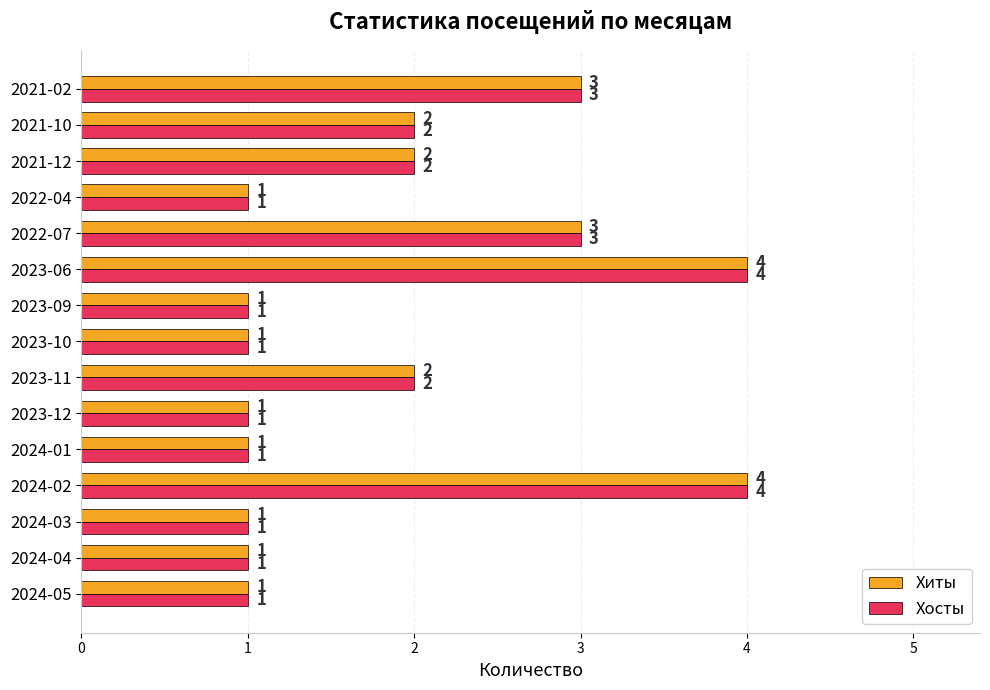

What is the maximum value shown in the chart?

4